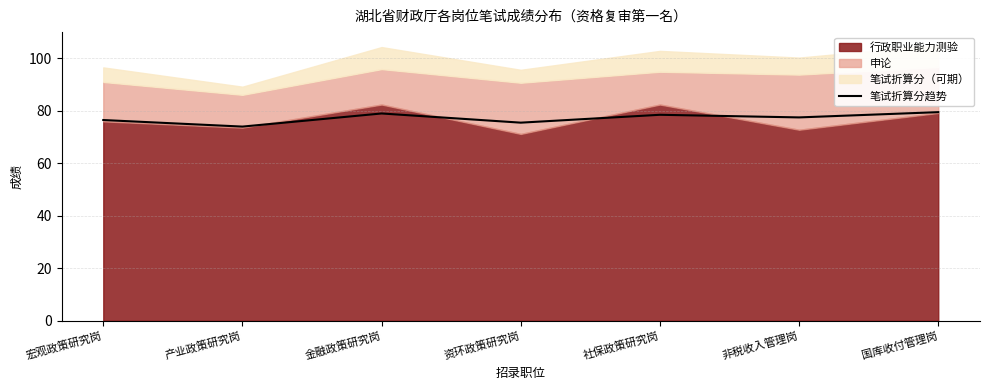

Between 社保政策研究岗 and 资环政策研究岗, which is larger?

社保政策研究岗